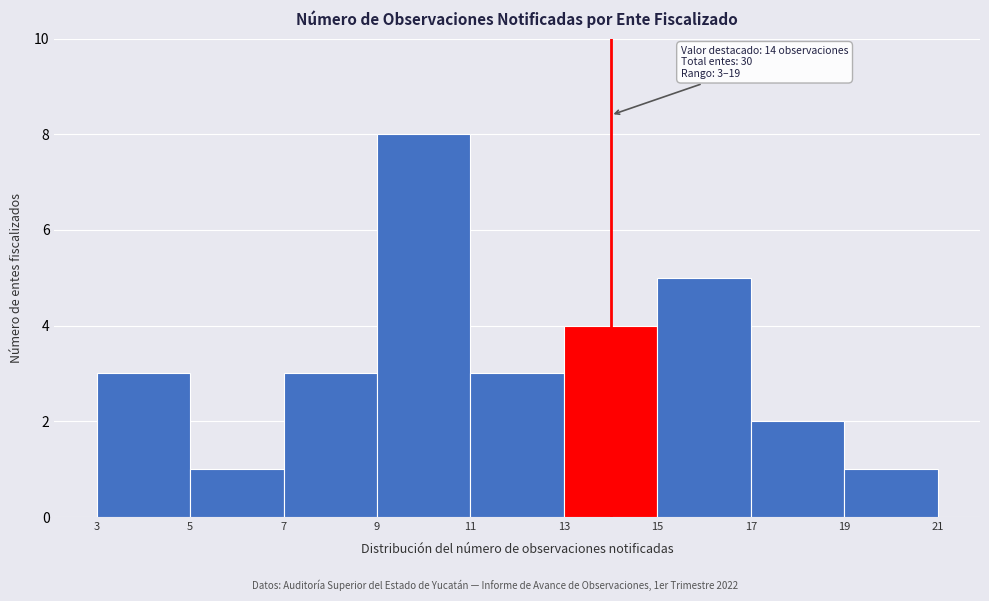

Which range on the x-axis has the tallest bar?

9 to 11